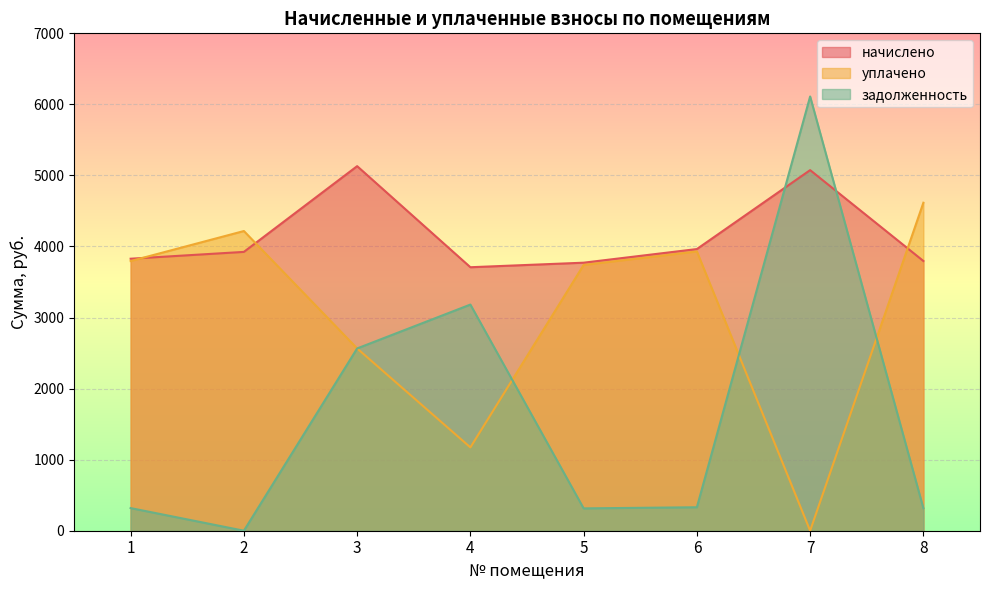

What is the average value of the уплачено series?

3004.7